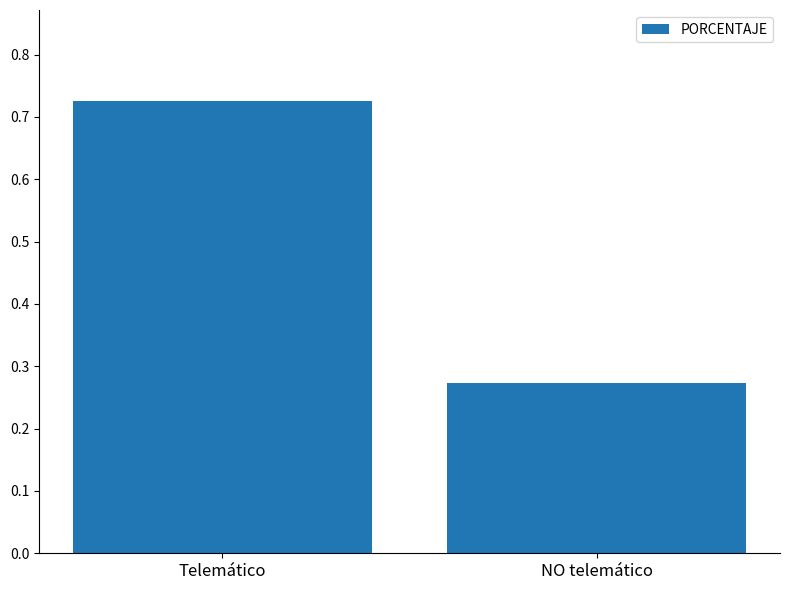

What position from the right is NO telemático?

1